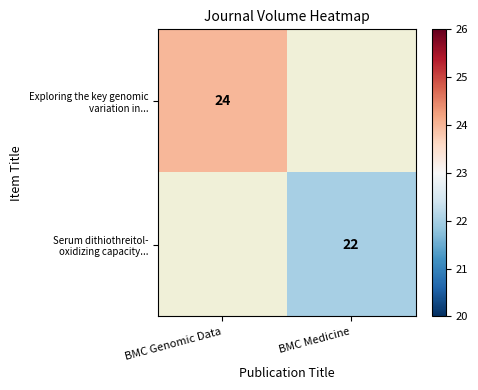

At which category does the chart reach its peak across all series?

BMC Genomic Data